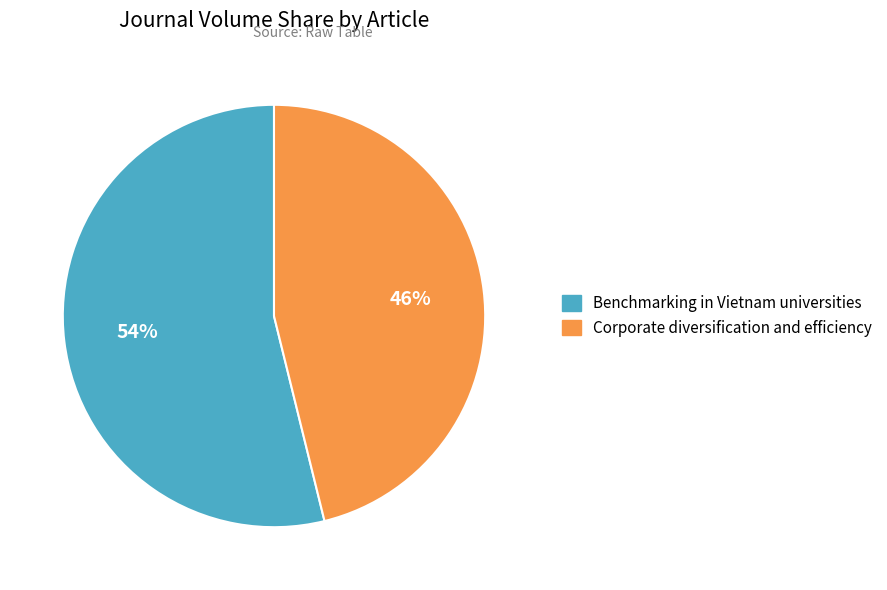

Is it true that Corporate diversification and efficiency is 46% of the pie?

True